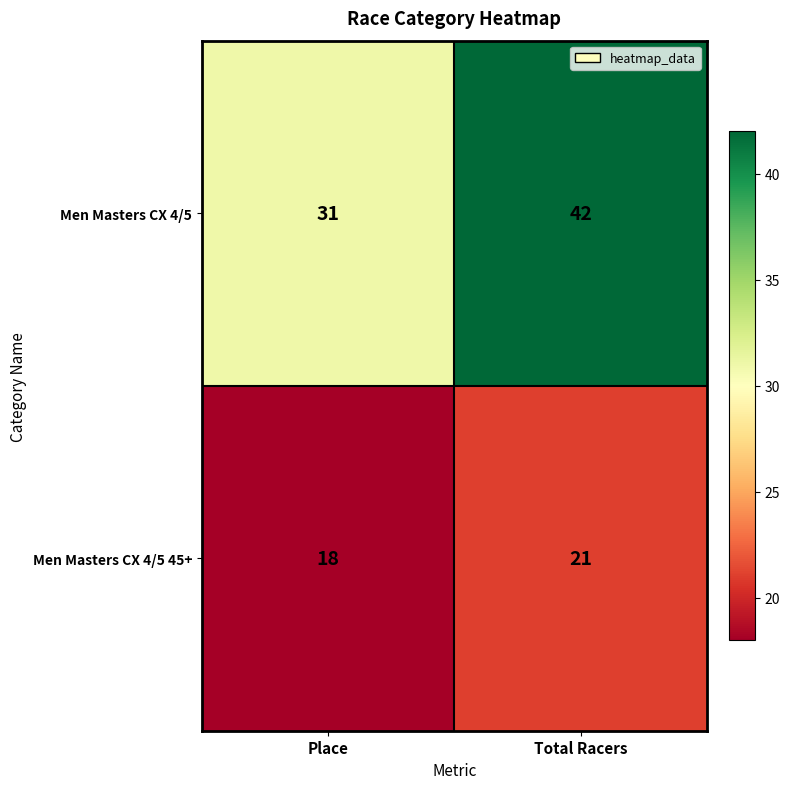

Is it true that Men Masters CX 4/5 equals 31 at Place?

True